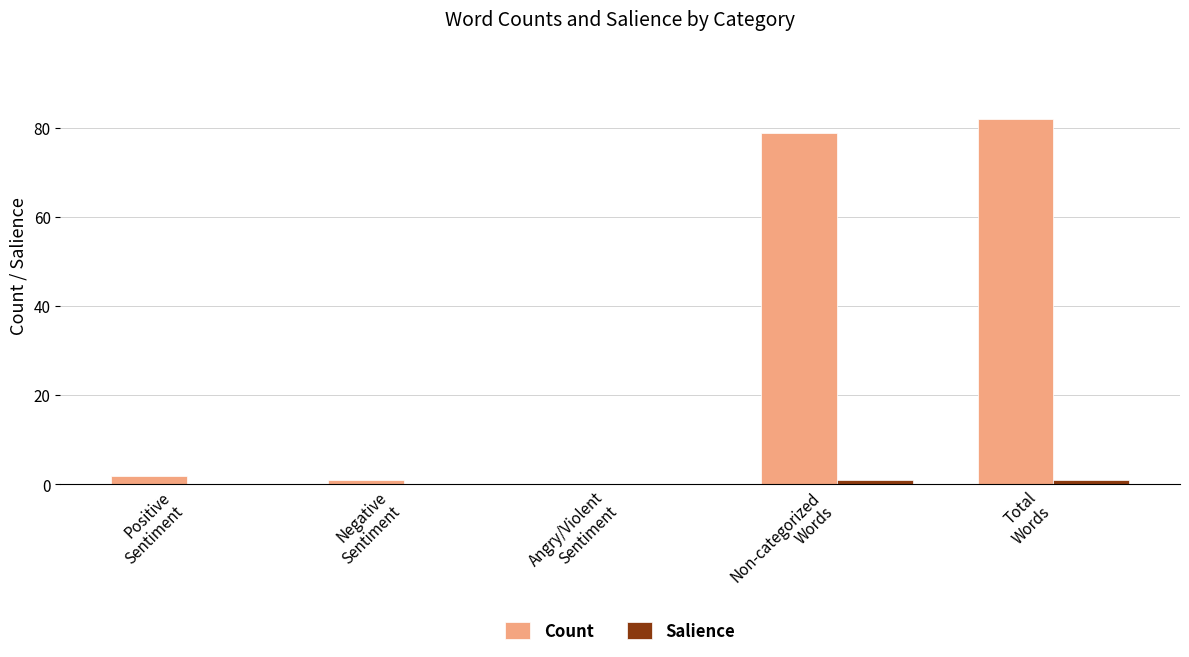

Which series has the largest total across all categories?

Count